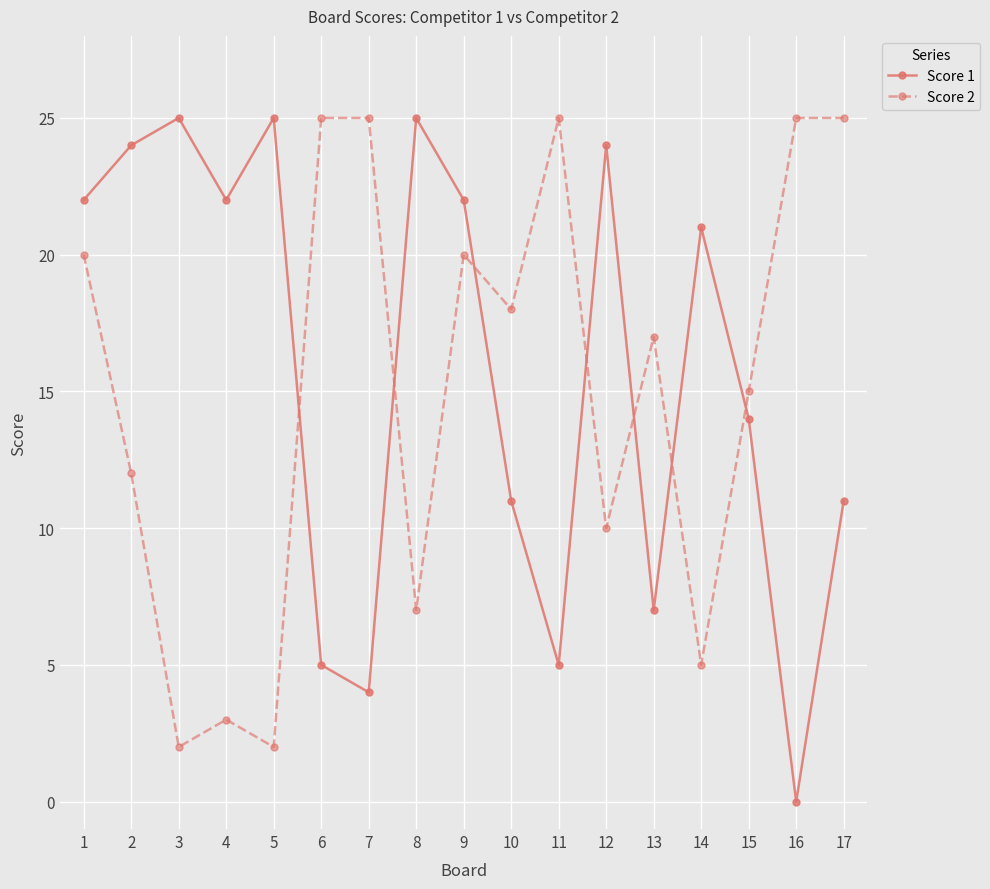

In Score 2, how many points are lower than both neighbors (excluding endpoints)?

6